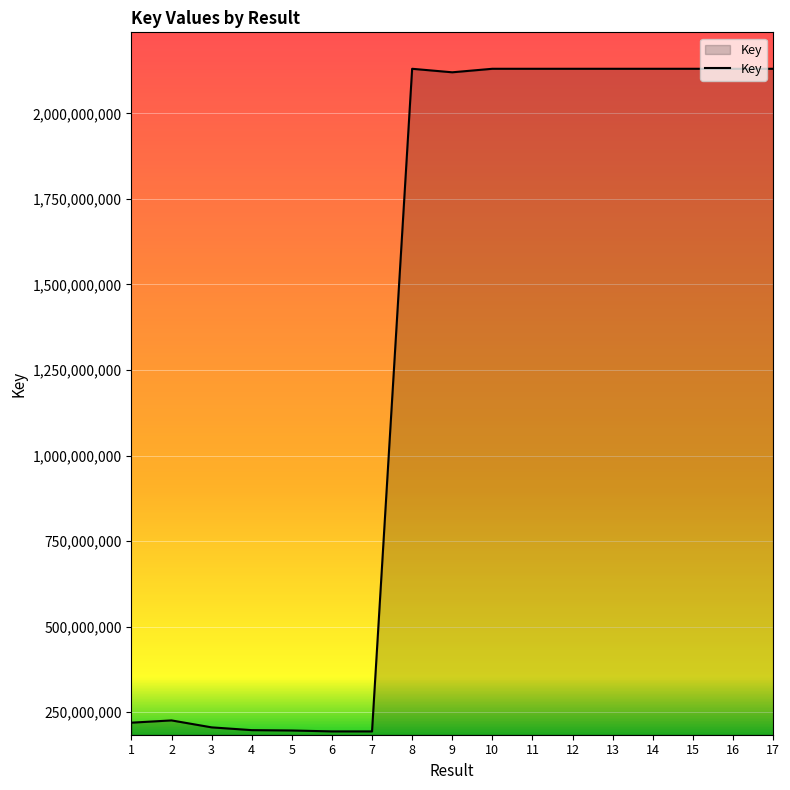

Is it true that the value at 15 is 1427419433?

False